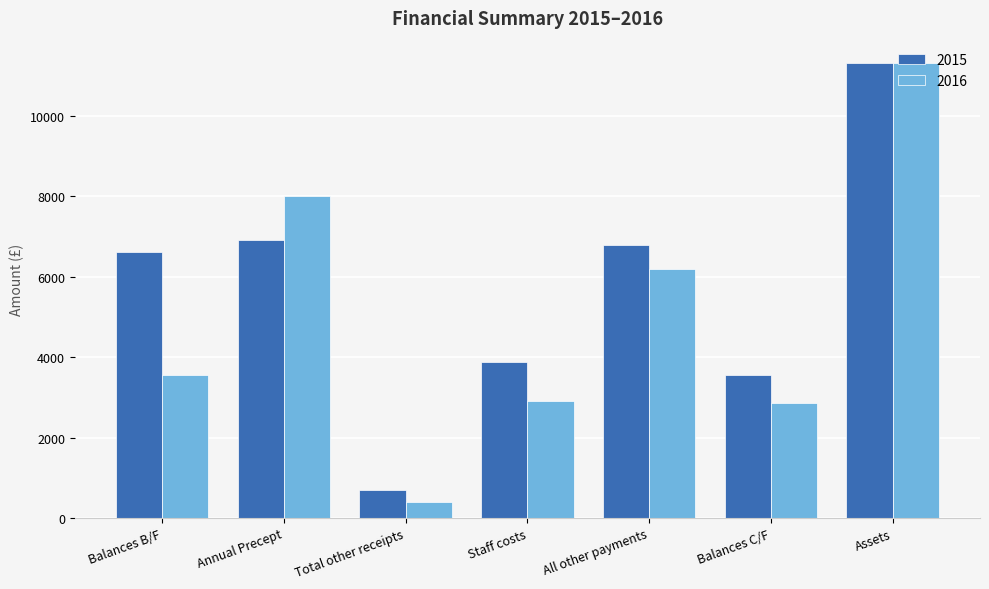

Which category has the highest value in the 2016 series?

Assets